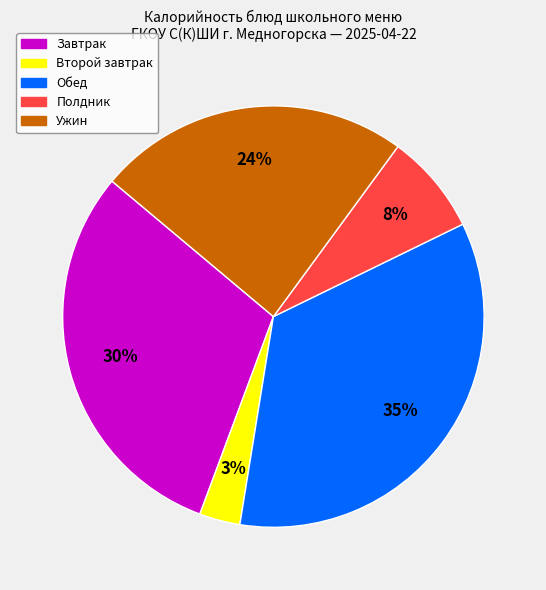

Count the number of slices in the pie.

5